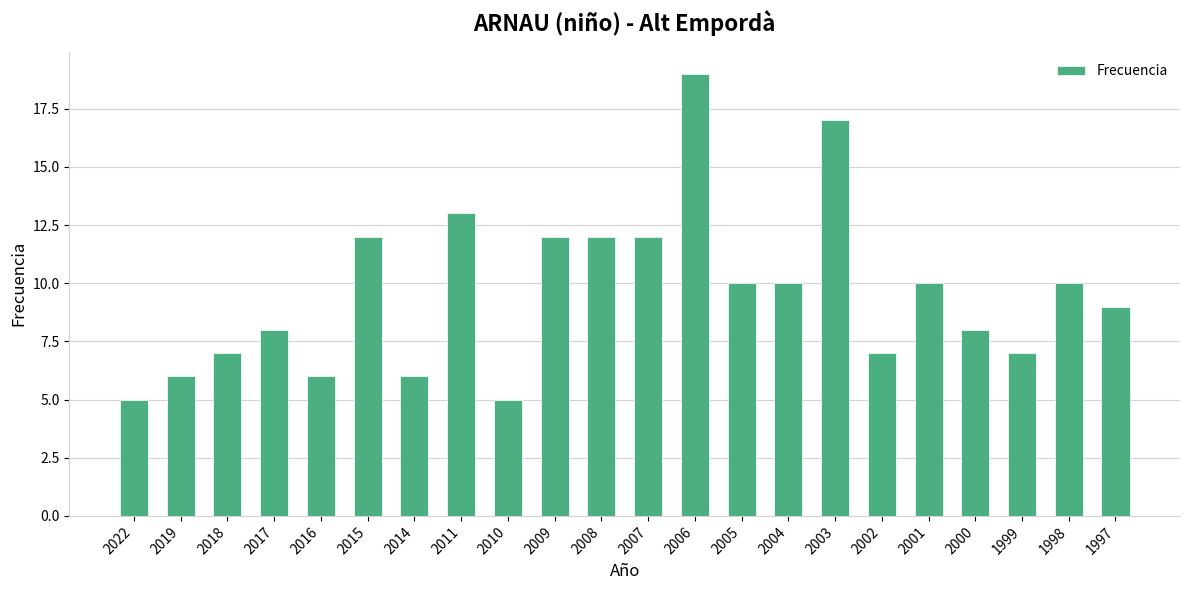

True or false: the data shows 12 at 2007.

True